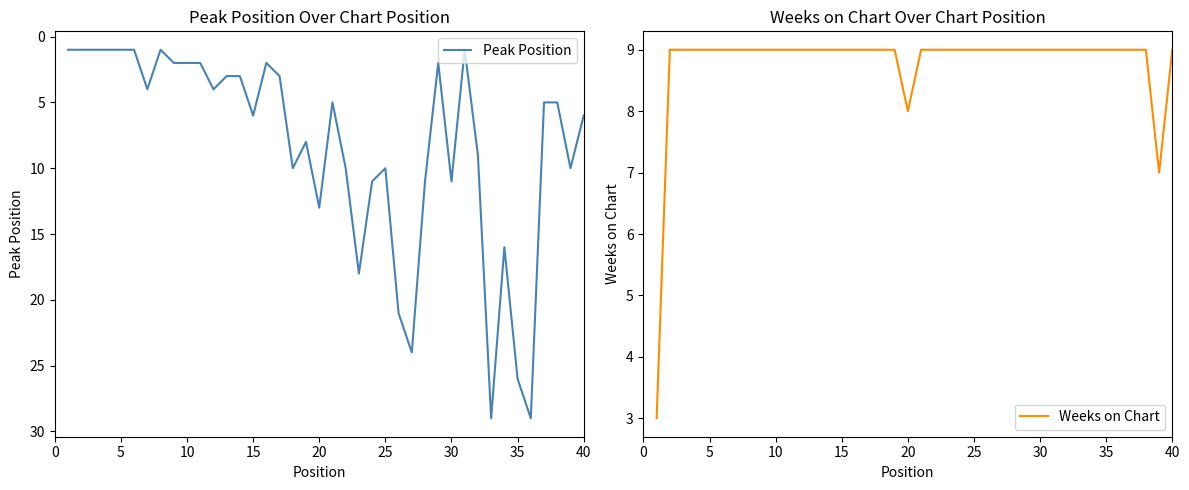

What is the minimum value for Weeks on Chart?

3